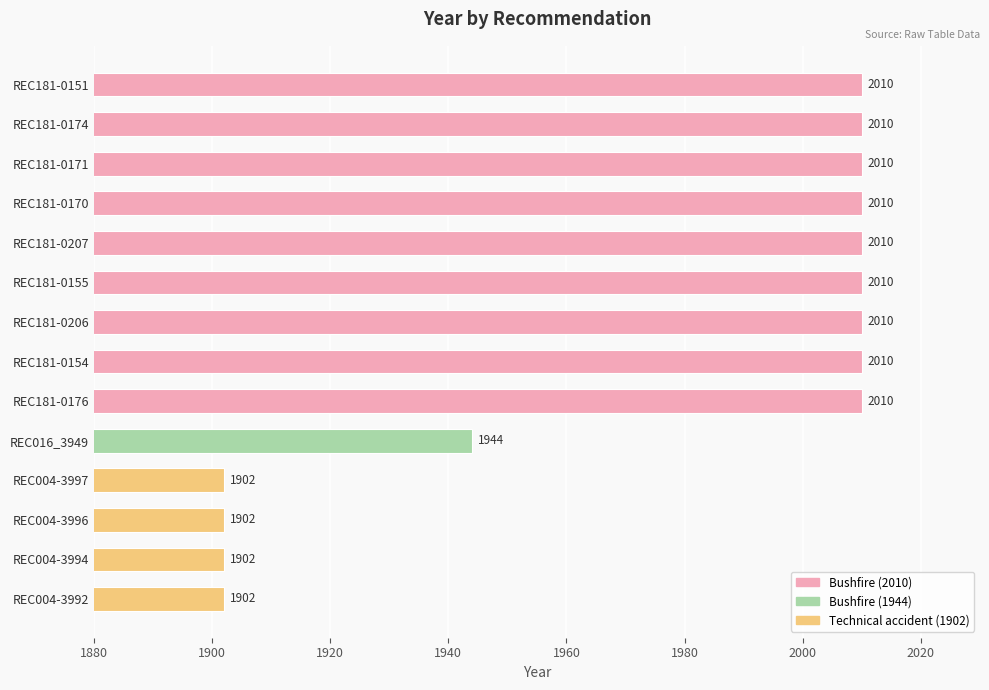

What value does the data have at REC004-3992, to the nearest 50?

1900